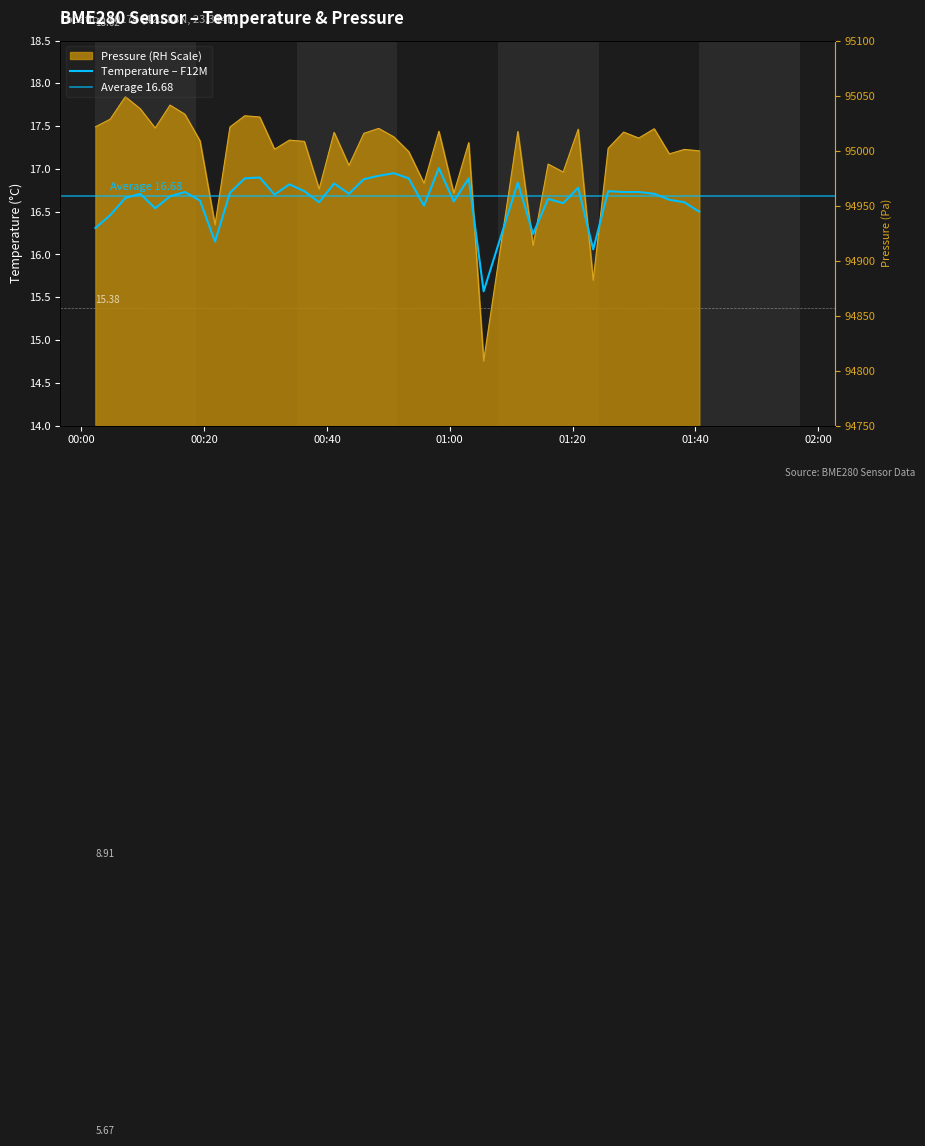

Rank the series by their maximum value, from highest to lowest.

pressure, temperature